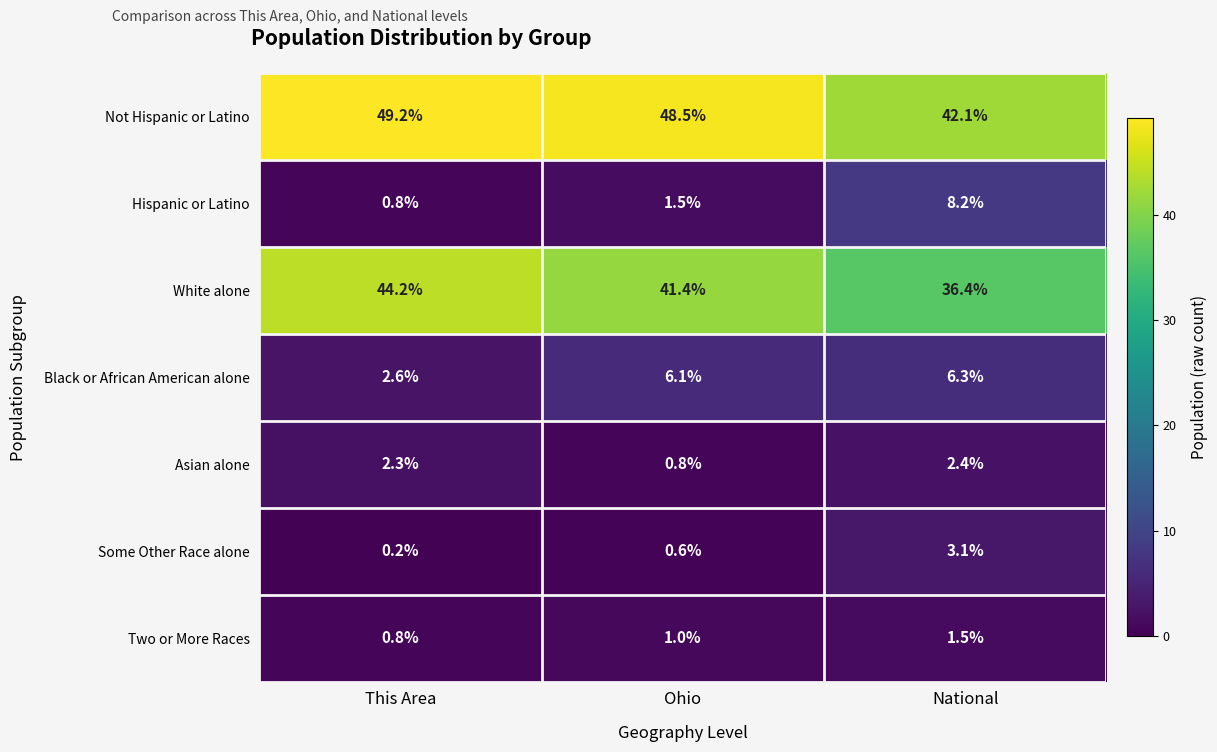

Is it true that Black or African American alone equals 6.1 at Ohio?

True